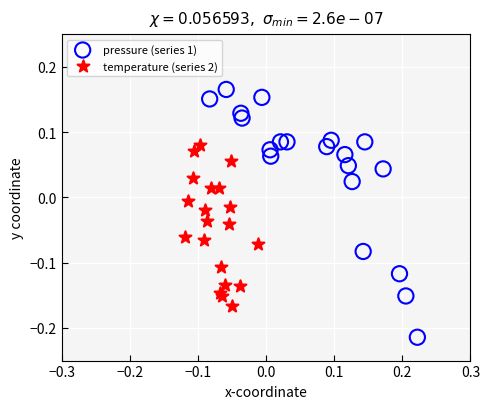

Which series has the widest spread of Y values?

pressure (series 1)